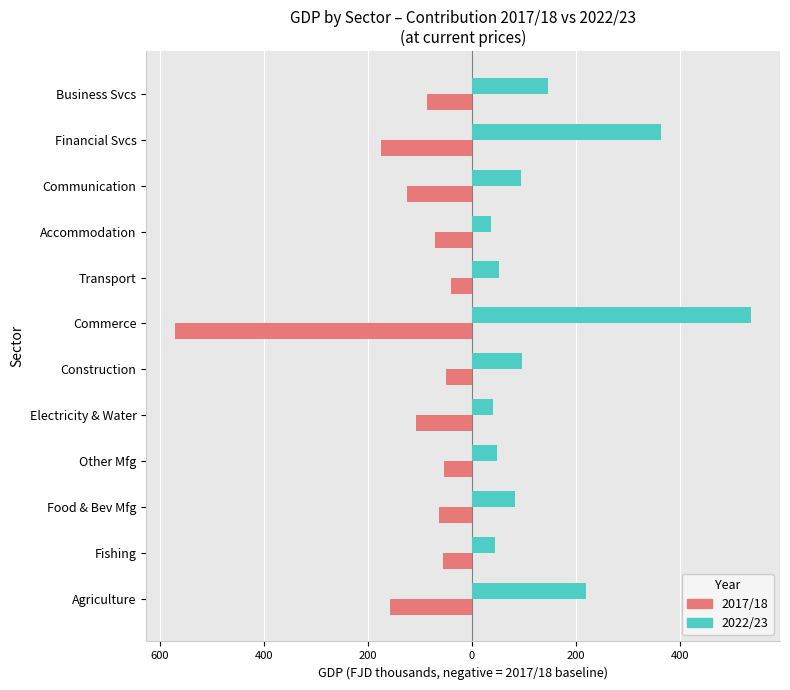

What are all the series names shown in the legend?

2017/18, 2022/23